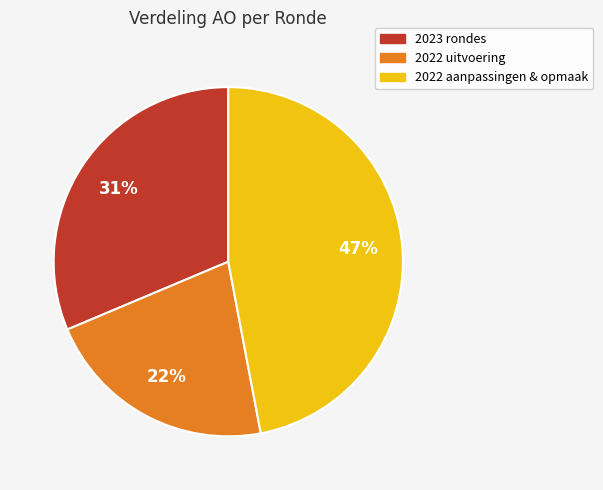

To the nearest percent, what is the average slice percentage?

33%